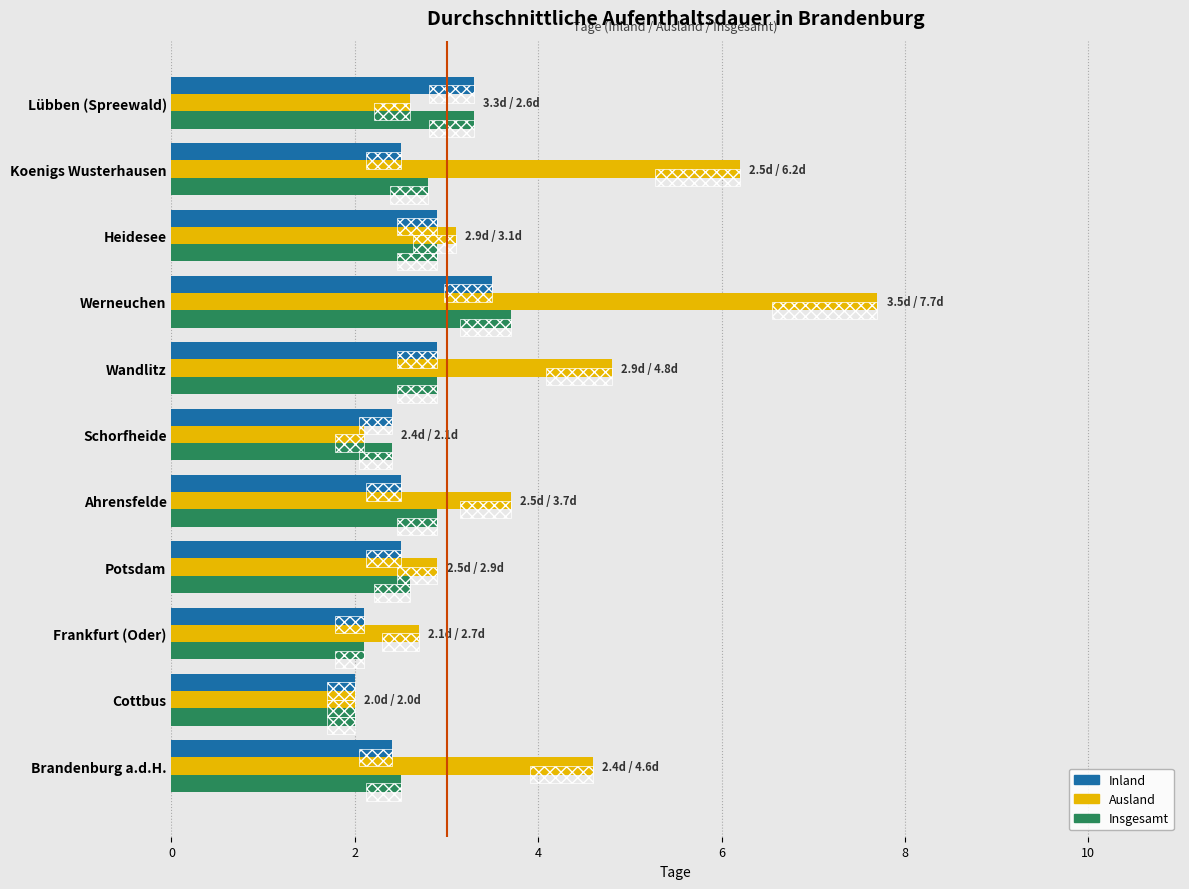

What is the sum of all Ausland values?

42.4